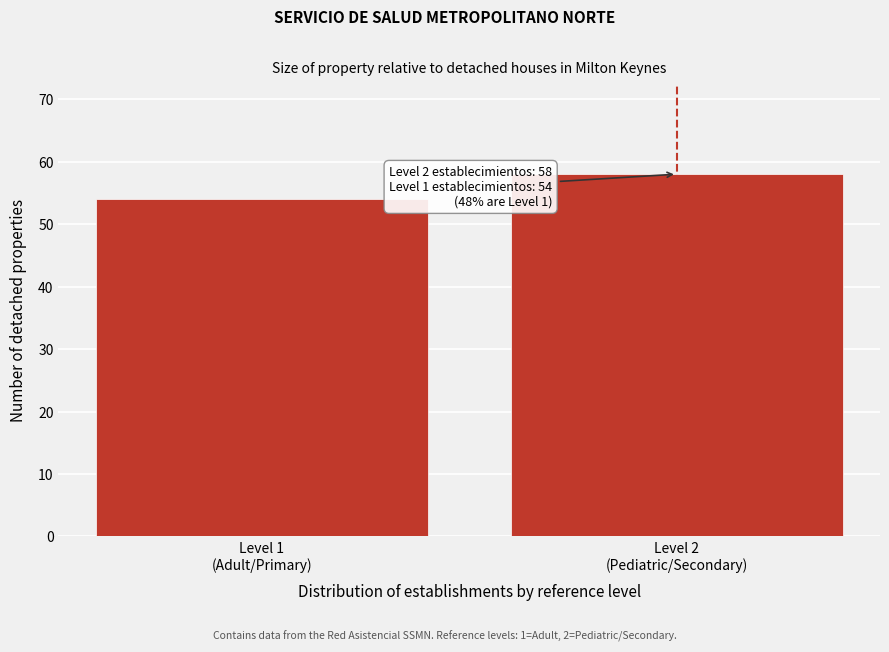

Reading left to right, list all the values displayed in this chart.

54	58